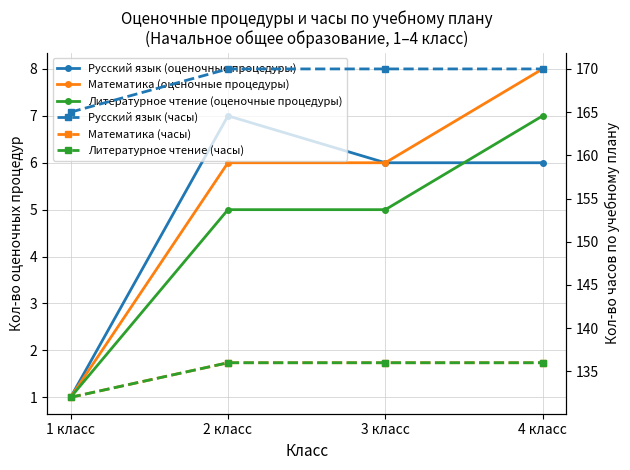

Does the chart display data point markers on the line(s)?

Yes